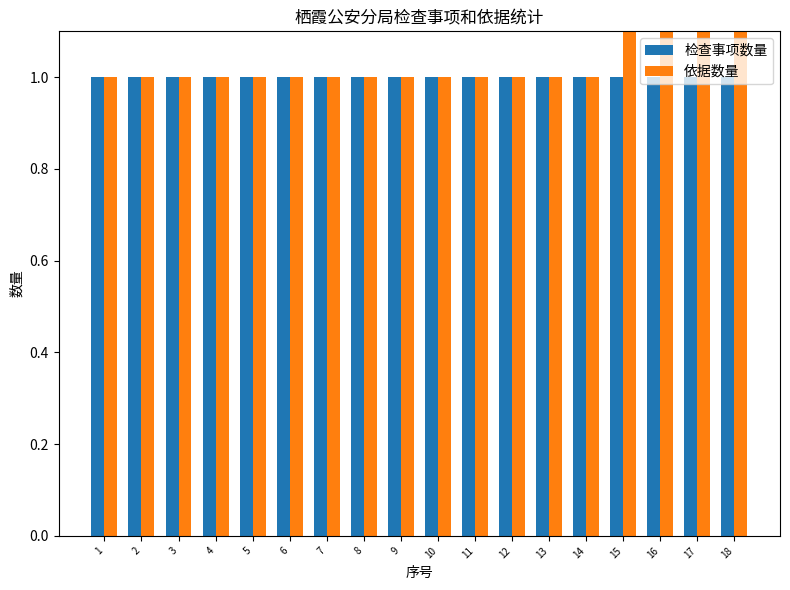

Which series changed the most between 1 and 4?

检查事项数量